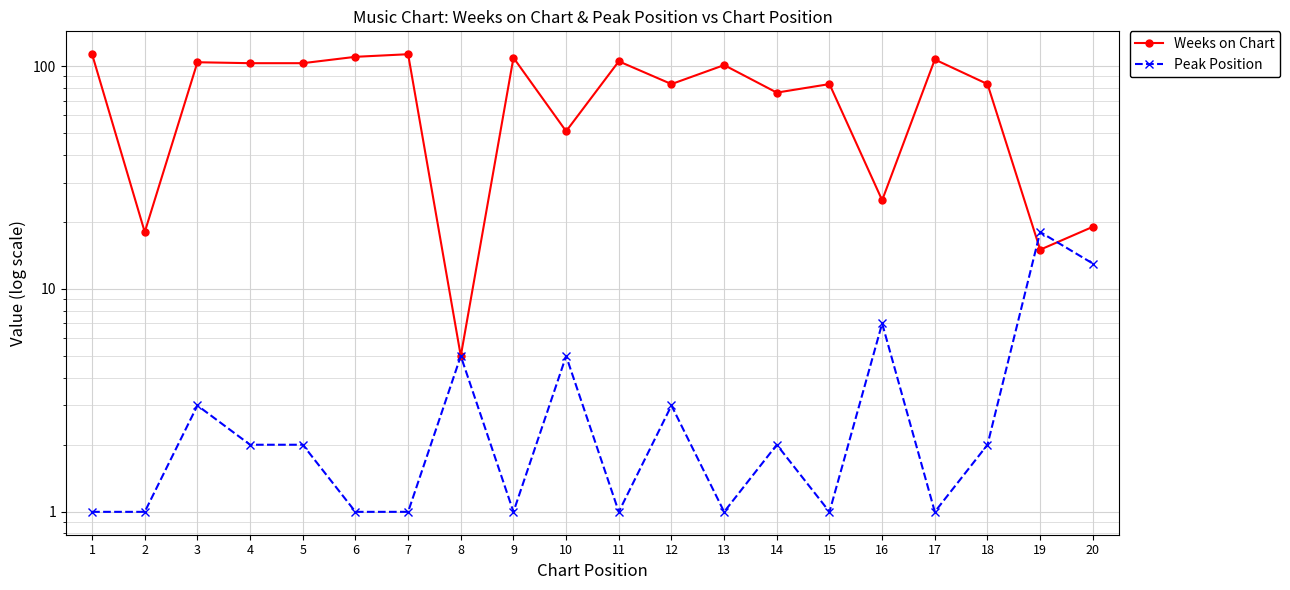

List the series in order of their peak value, lowest first.

Peak Position, Weeks on Chart